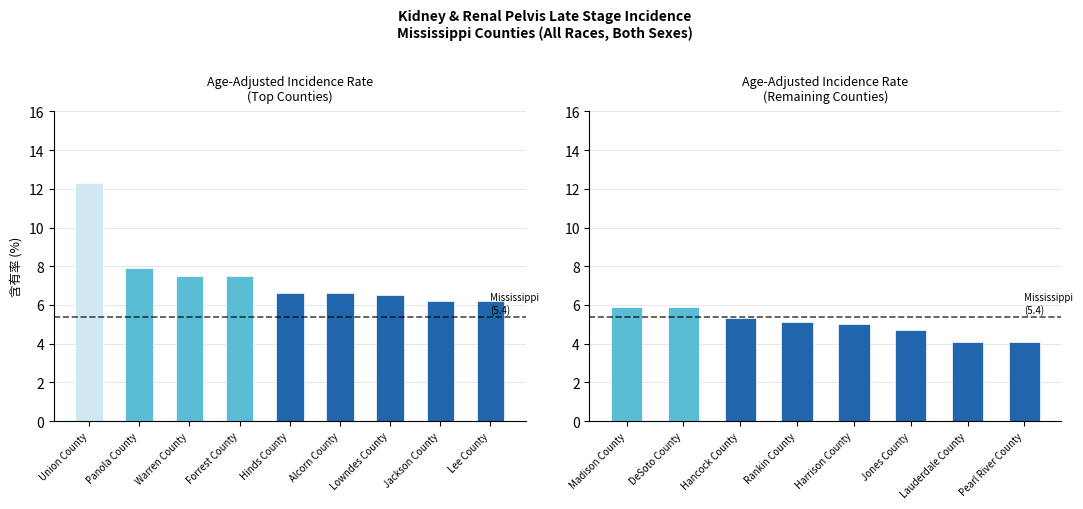

Approximately how many times larger is the value at Hancock County compared to Jones County?

1.1